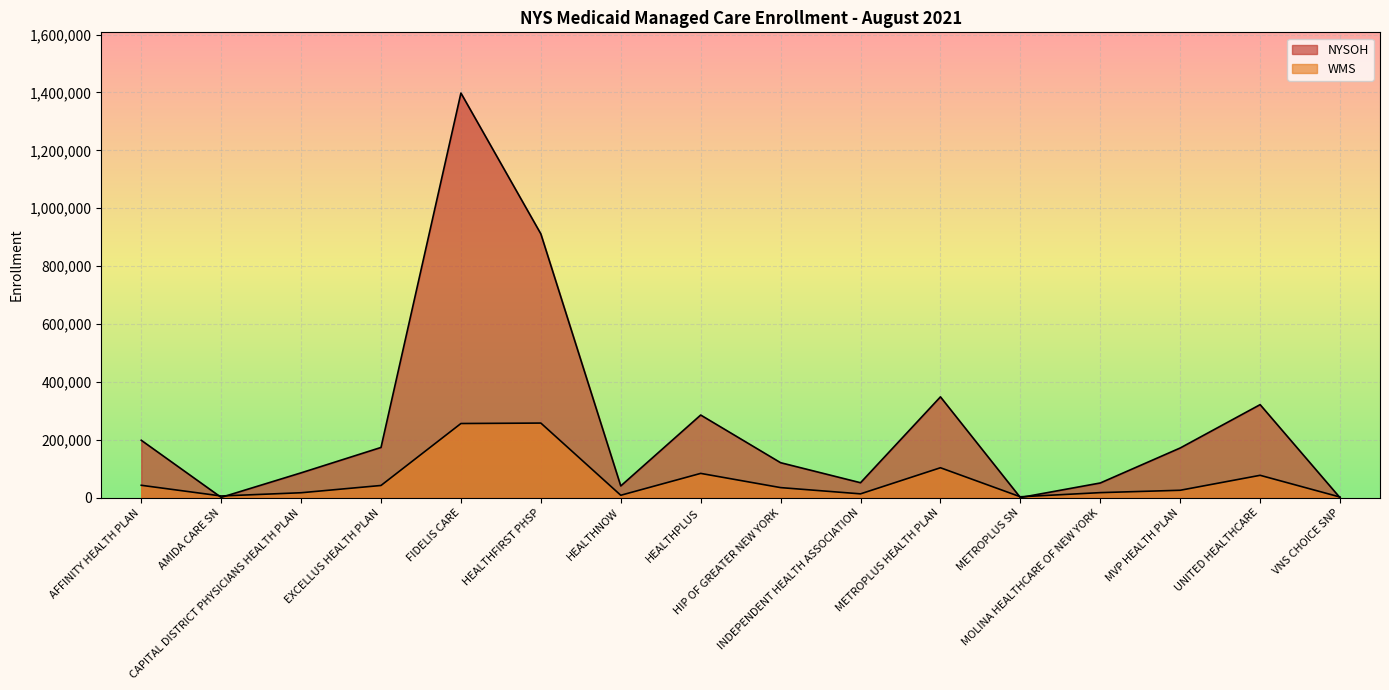

How many interior local peaks does the NYSOH series have?

4